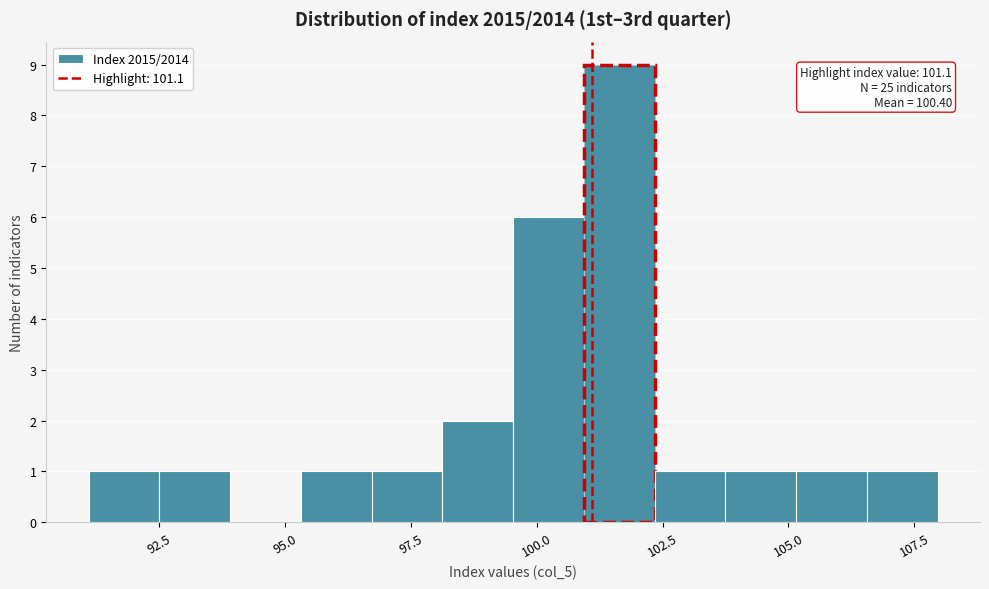

Read against the x-axis, roughly where is the centre of the tallest bar?

101.5